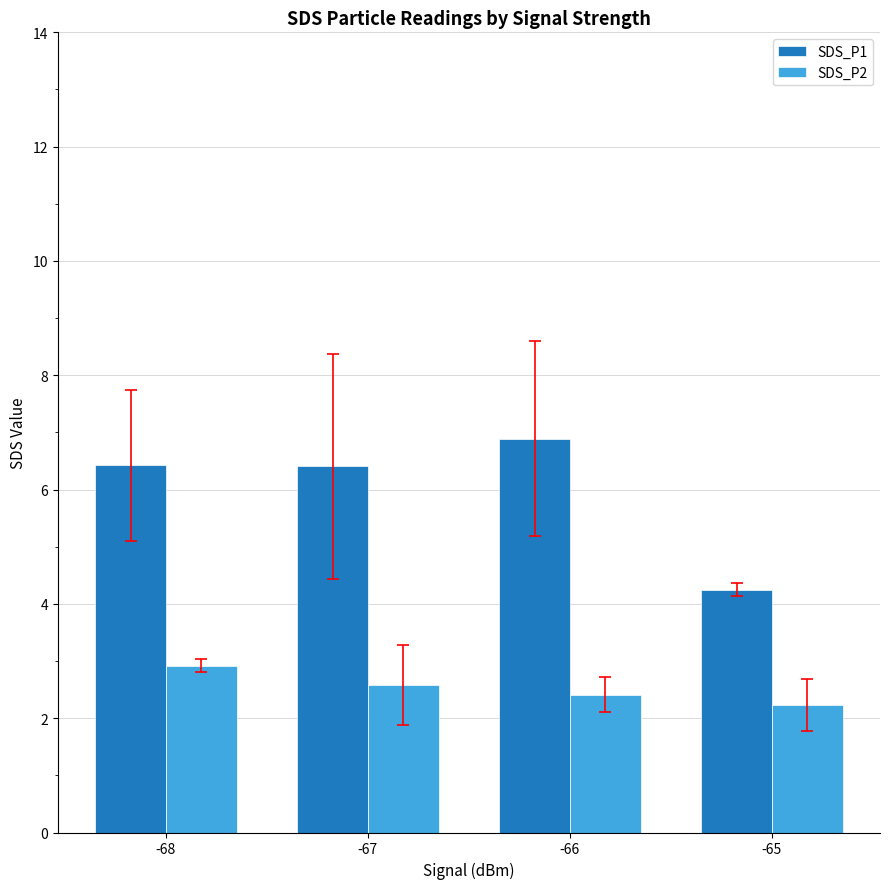

How many SDS_P2 values are between 2 and 3?

4